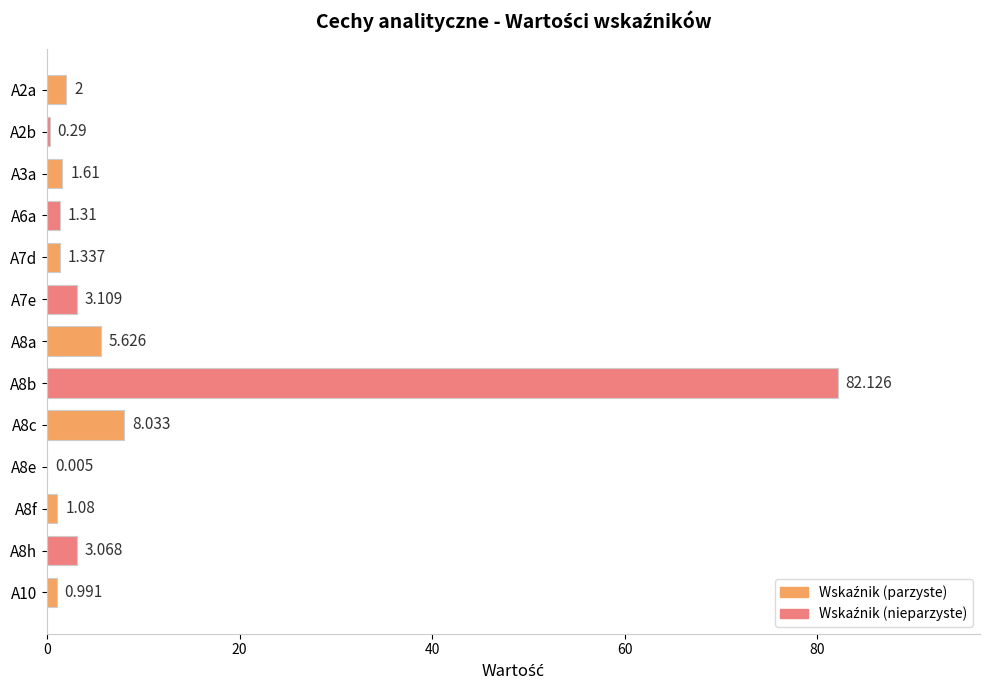

Count the number of categories in the chart.

13